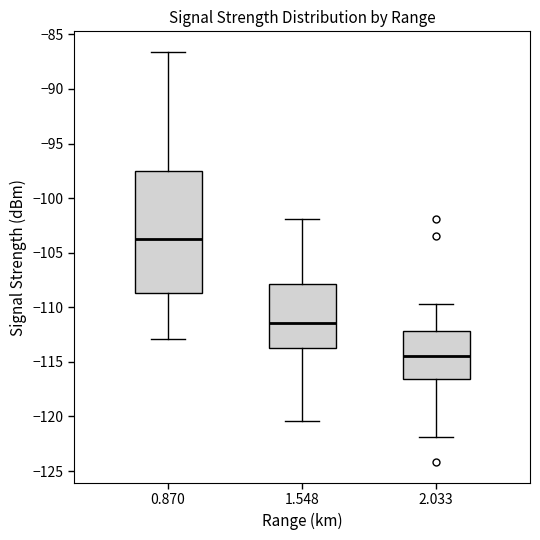

Which box is the tallest, from its lower edge to its upper edge?

0.870